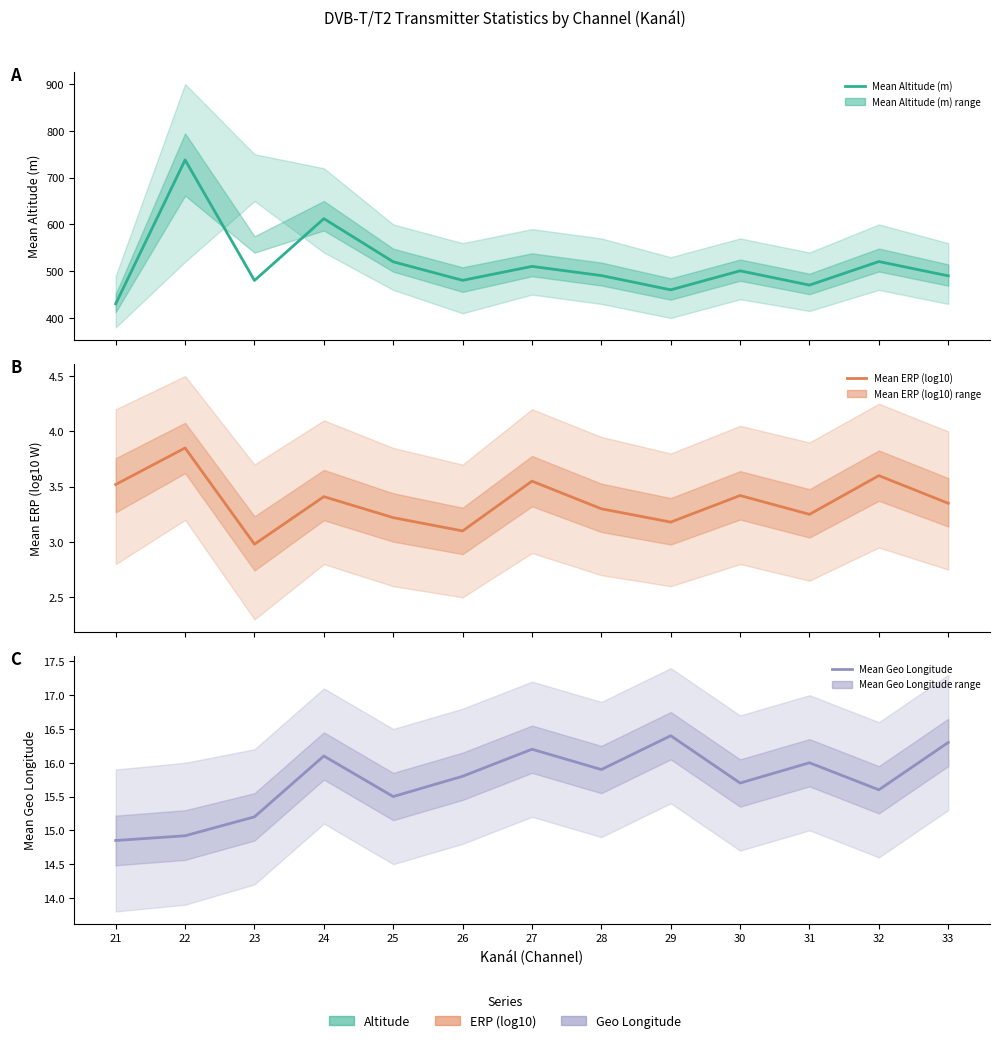

At which category does Mean ERP (log10) reach its first local peak?

22